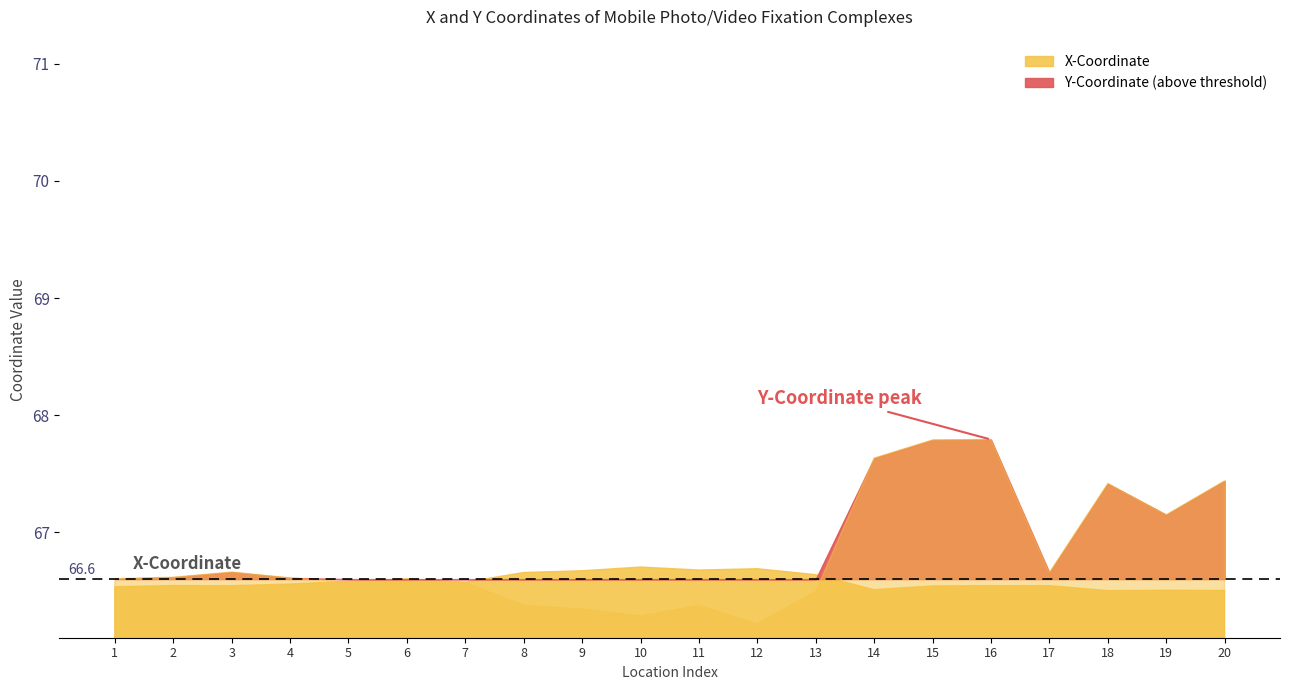

What is the difference between the maximum and minimum values in the Y-Coordinate series?

1.6